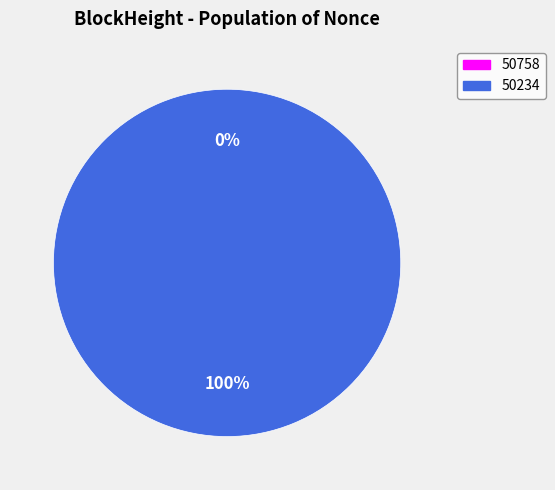

Rank the categories by value from lowest to highest.

50758, 50234